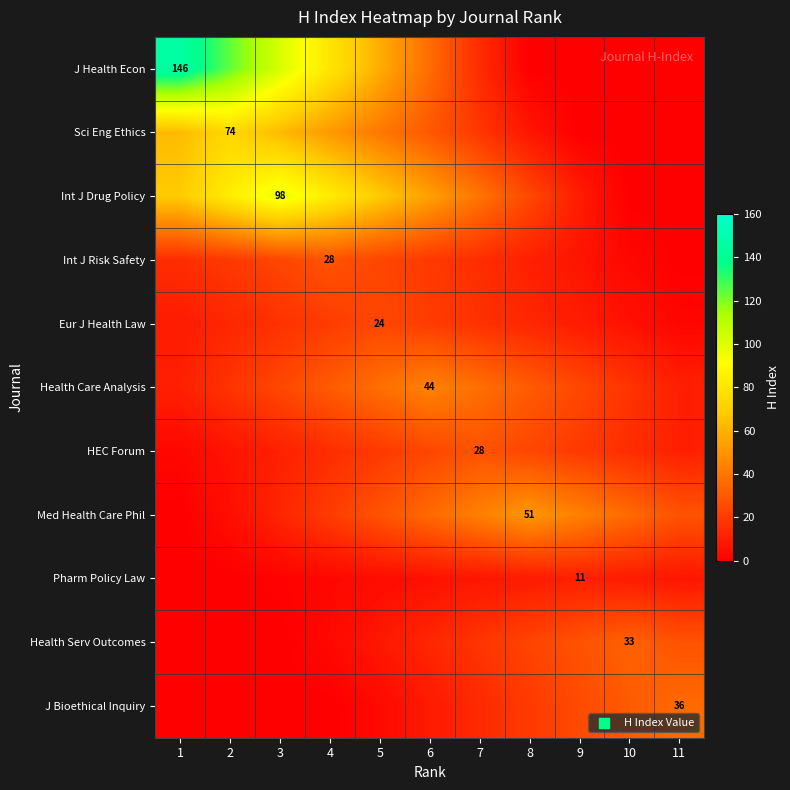

Is it true that J Health Econ equals 124.1 at 2?

True